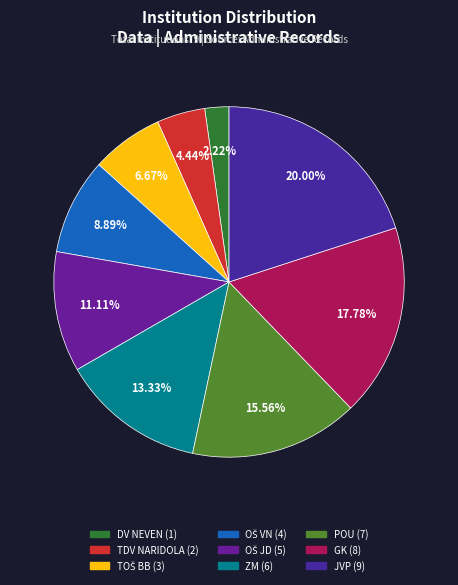

To the nearest percent, what percentage of the pie is OŠ VN?

9%